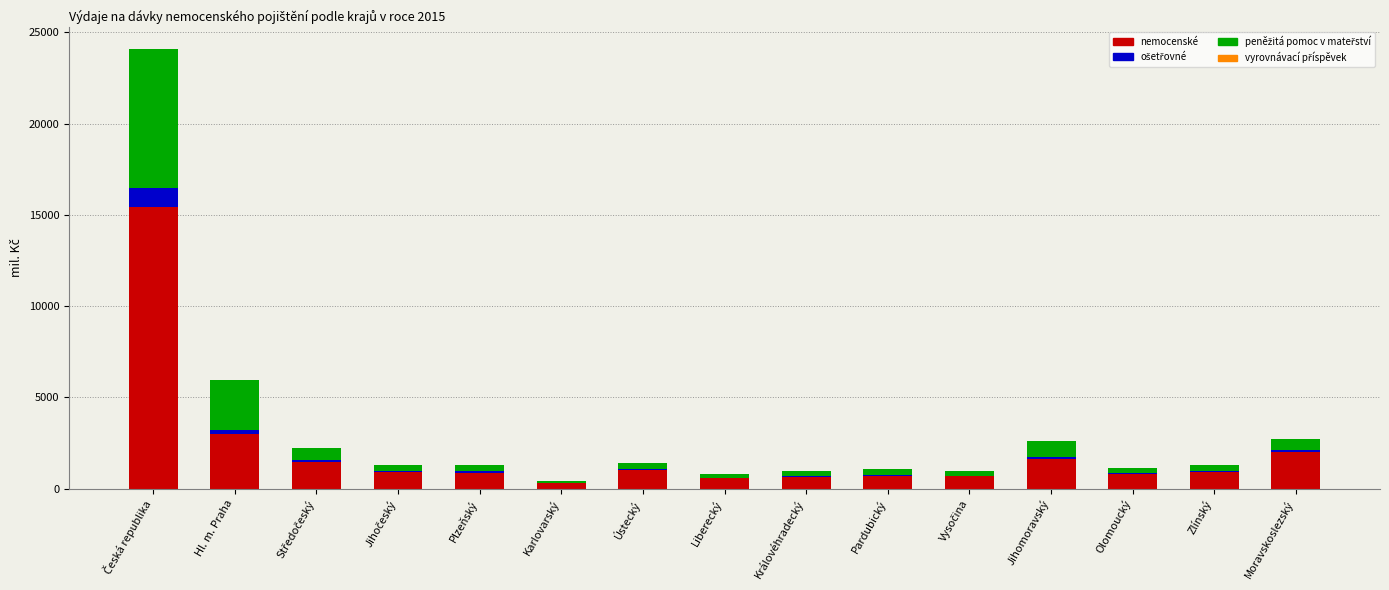

The value of nemocenské at Moravskoslezský is 3001.9. True or false?

False